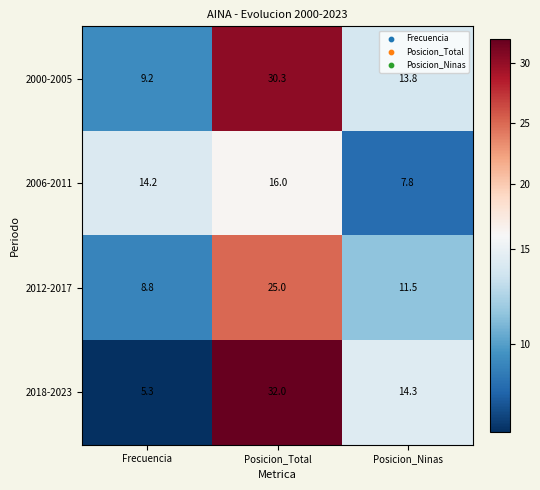

Reading left to right, what are all the values shown in this chart?

2000-2005: 9.2	30.3	13.8
2006-2011: 14.2	16.0	7.8
2012-2017: 8.8	25.0	11.5
2018-2023: 5.3	32.0	14.3